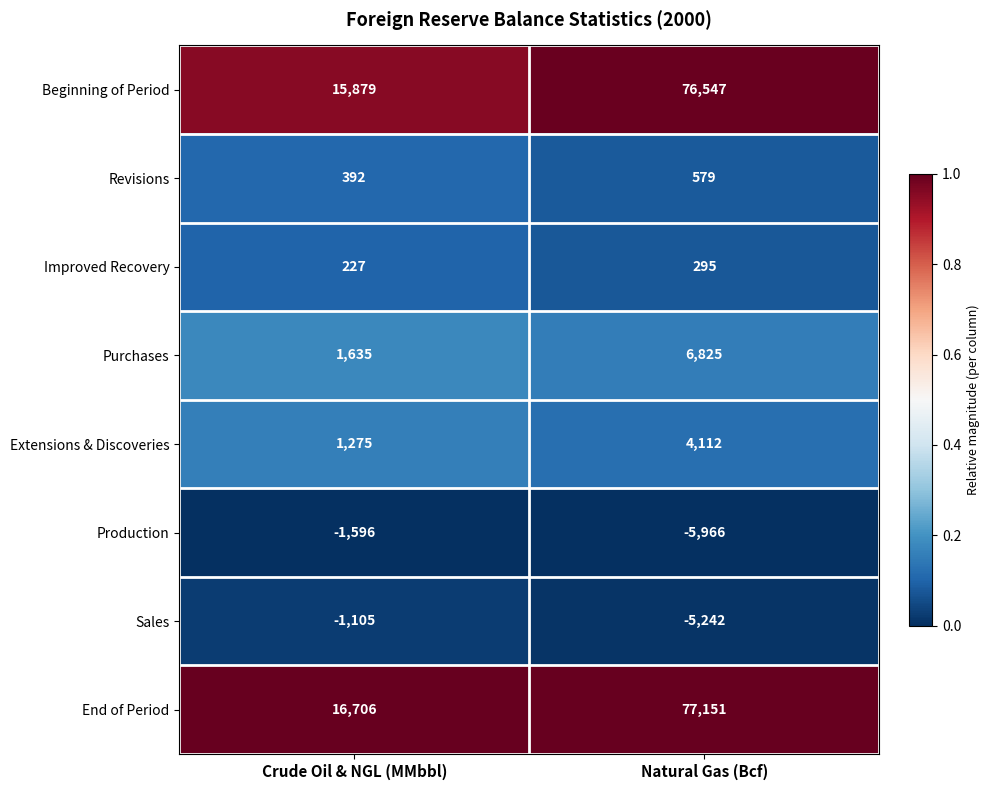

Count the number of data series in this chart.

8